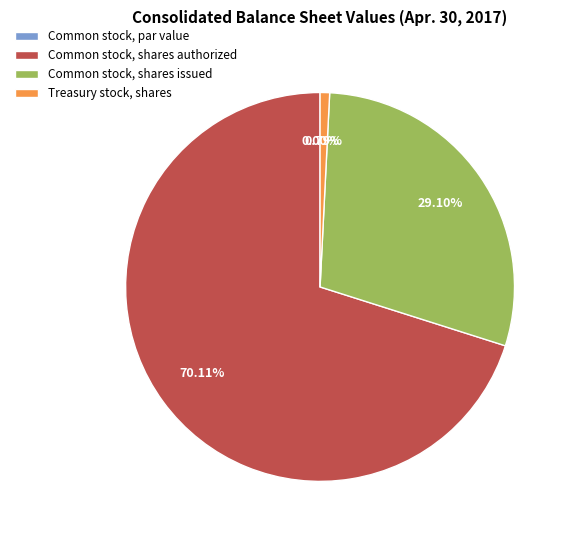

True or false: Treasury stock, shares accounts for 12% of the total.

False